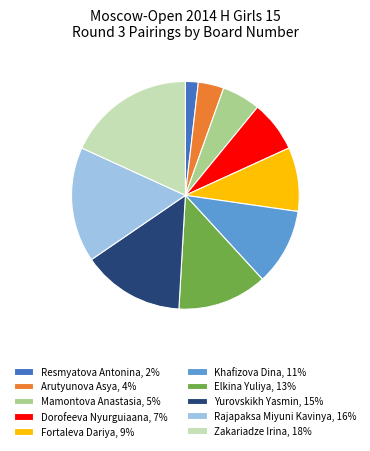

Is Rajapaksa Miyuni Kavinya, 16% the majority of the pie?

No